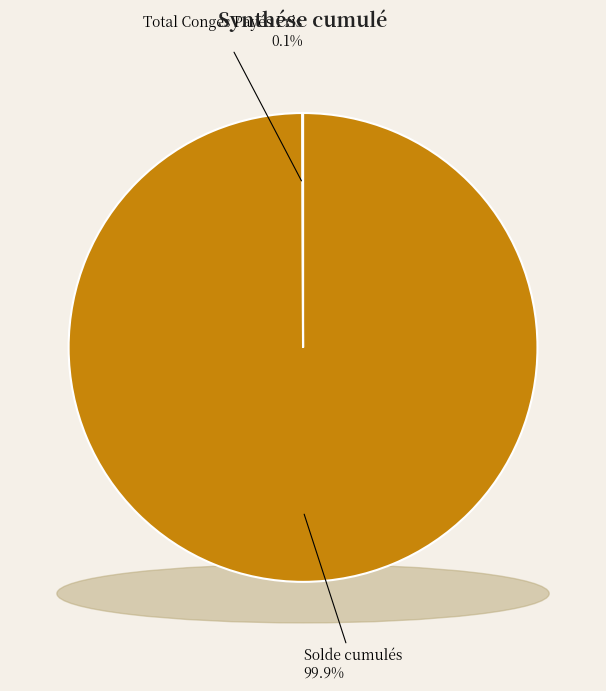

To the nearest percent, what is the difference between the largest and smallest slice percentages?

100%